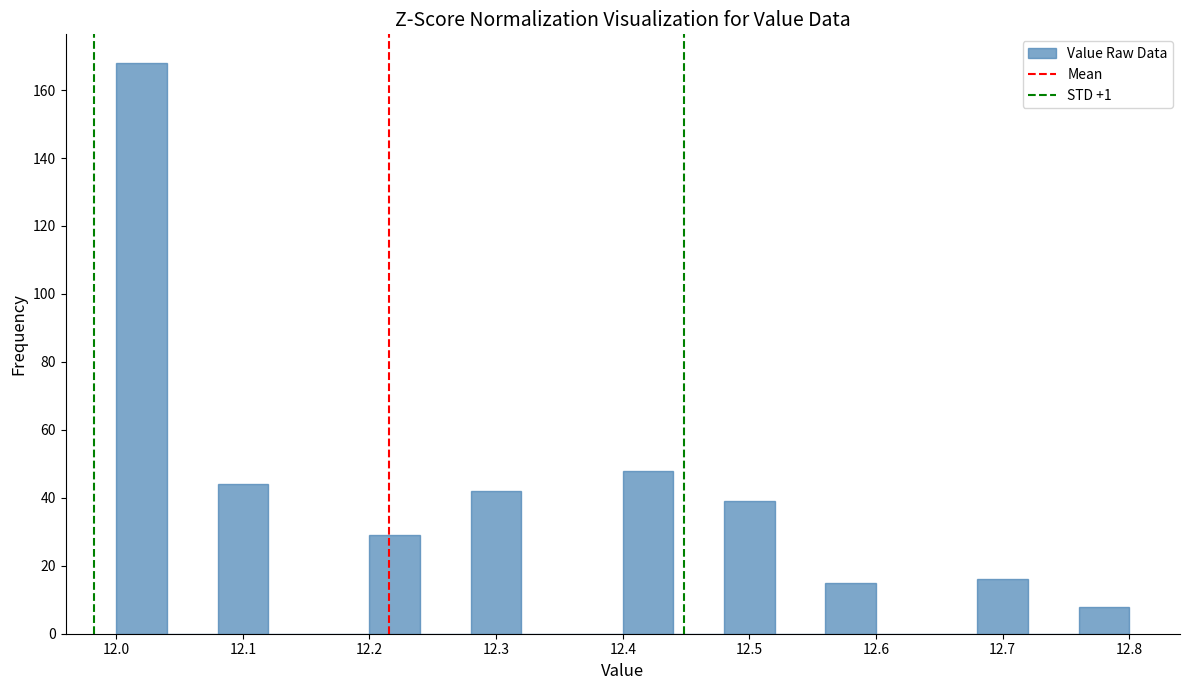

Reading left to right, transcribe this chart: for each bar, give the range it covers on the x-axis and its height. The values are not printed on the chart, so give them approximately, as read against the axis.

12.00 to 12.04: 168
12.04 to 12.08: 0
12.08 to 12.12: 44
12.12 to 12.16: 0
12.16 to 12.20: 0
12.20 to 12.24: 30
12.24 to 12.28: 0
12.28 to 12.32: 42
12.32 to 12.36: 0
12.36 to 12.40: 0
12.40 to 12.44: 48
12.44 to 12.48: 0
12.48 to 12.52: 40
12.52 to 12.56: 0
12.56 to 12.60: 16
12.60 to 12.64: 0
12.64 to 12.68: 0
12.68 to 12.72: 16
12.72 to 12.76: 0
12.76 to 12.80: 8